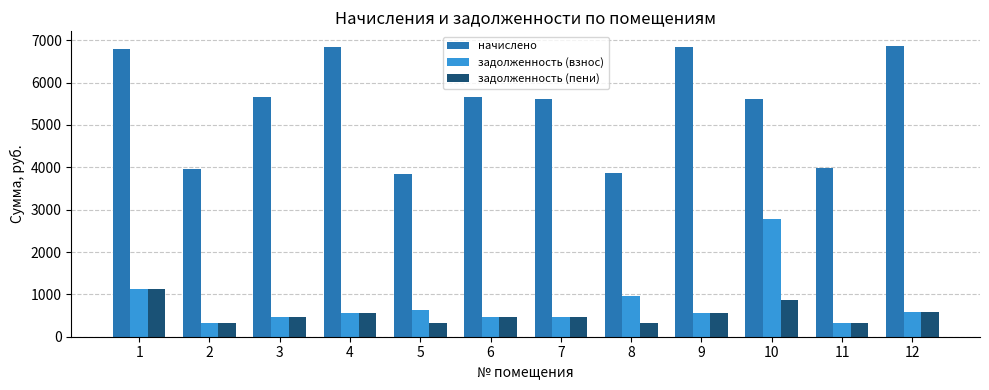

How many data points in задолженность (пени) are above 470?

7